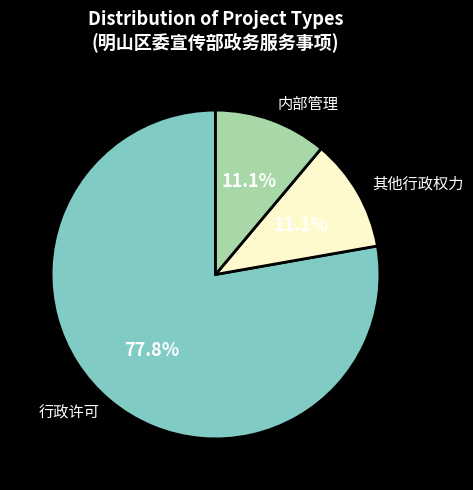

Do 行政许可 and 内部管理 together represent more than half of the pie?

Yes